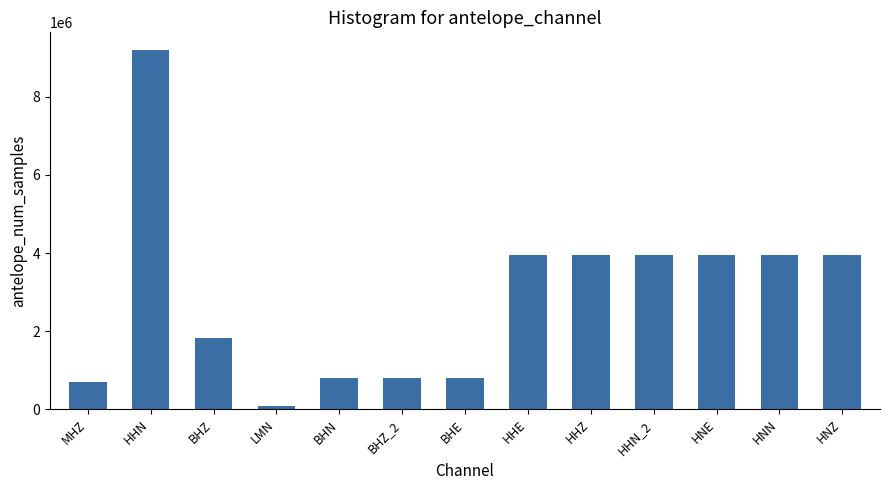

What is the ratio of the value at LMN to the value at MHZ?

0.1